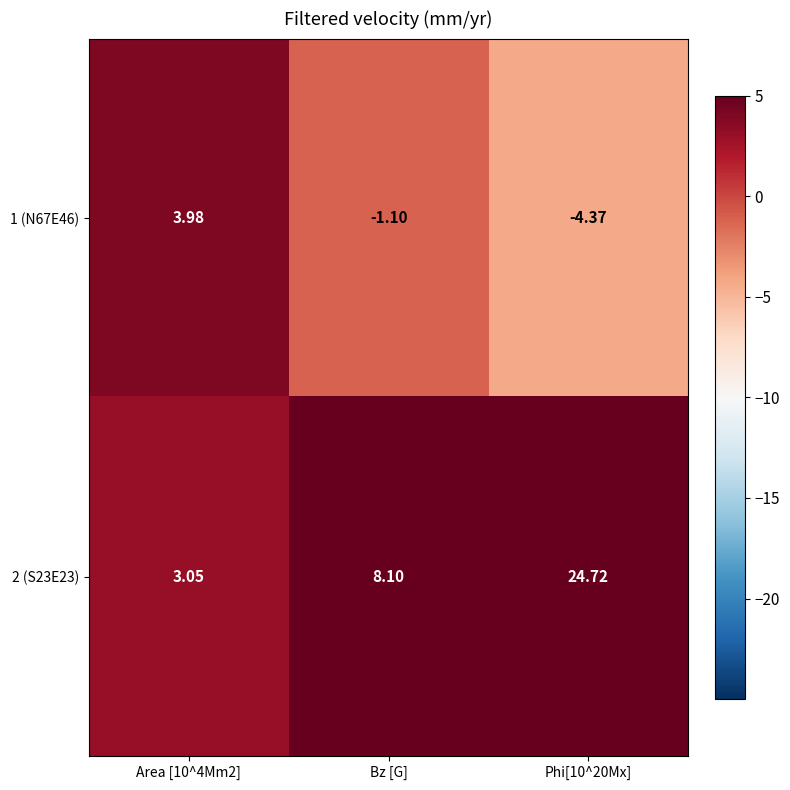

At which label is 1 (N67E46) closest to 0?

Bz [G]